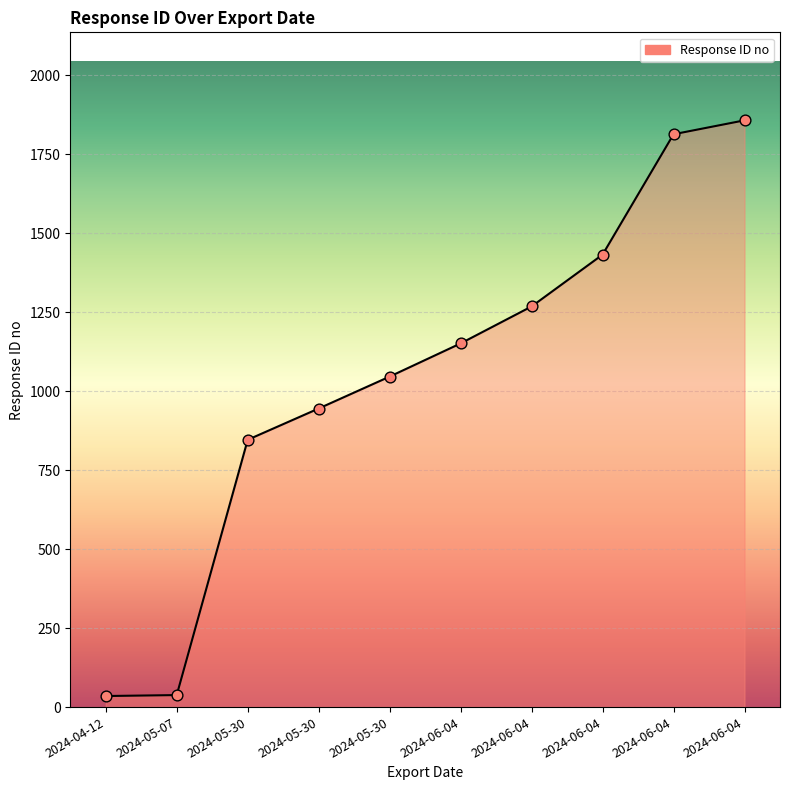

What is the change in value from 2024-05-30 to 2024-05-30?

-200